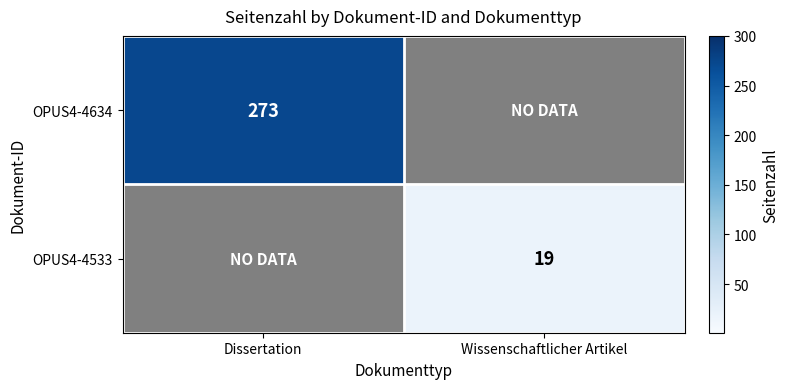

The value of OPUS4-4634 at Dissertation is 425. True or false?

False